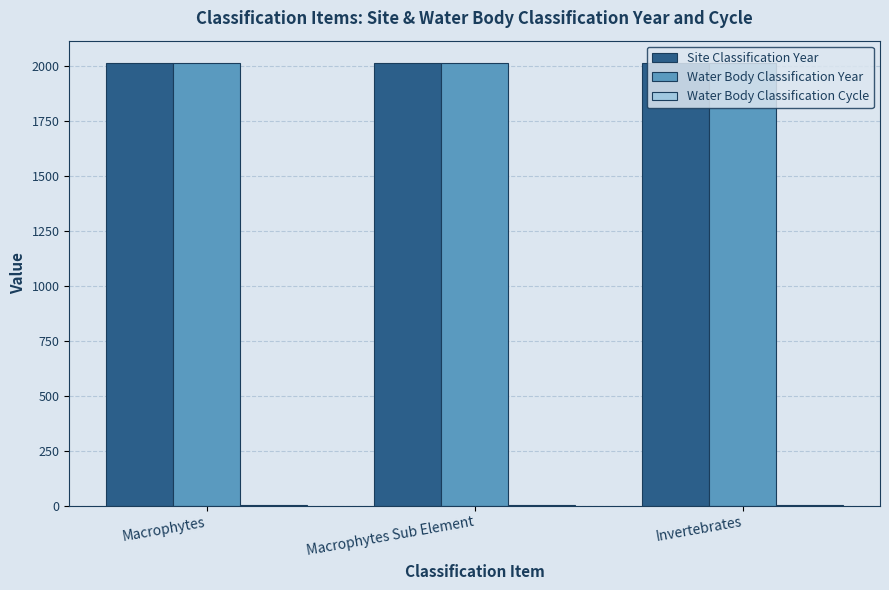

The value of Site Classification Year at Macrophytes Sub Element is 1170.7. True or false?

False